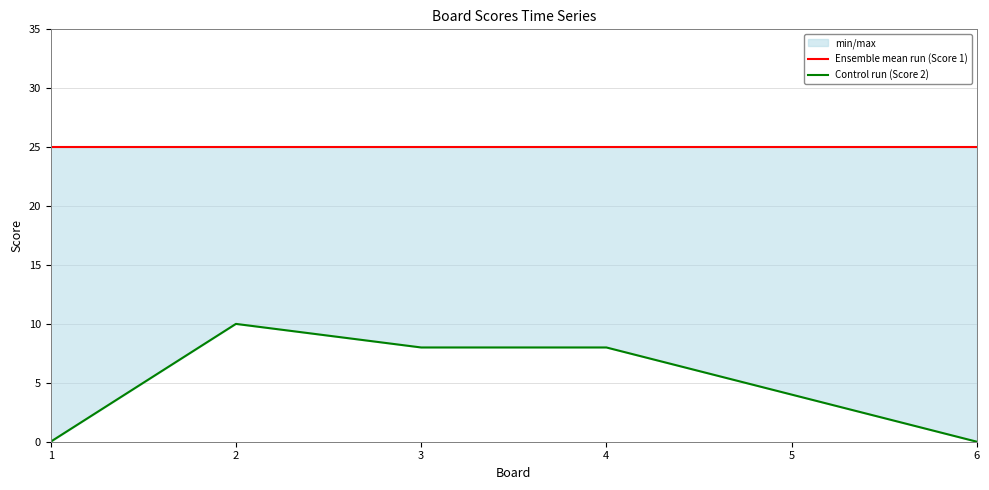

List the labels in order of Control run (Score 2) value, largest first.

2, 3, 4, 5, 1, 6